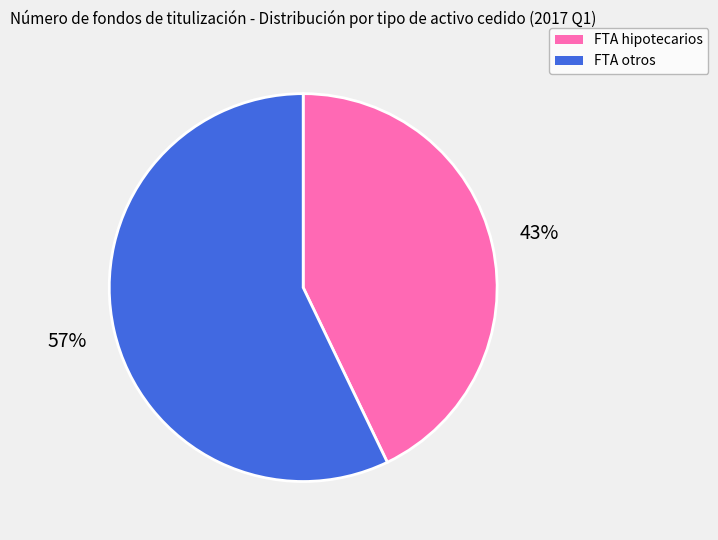

Rank the categories by value from highest to lowest.

FTA otros, FTA hipotecarios